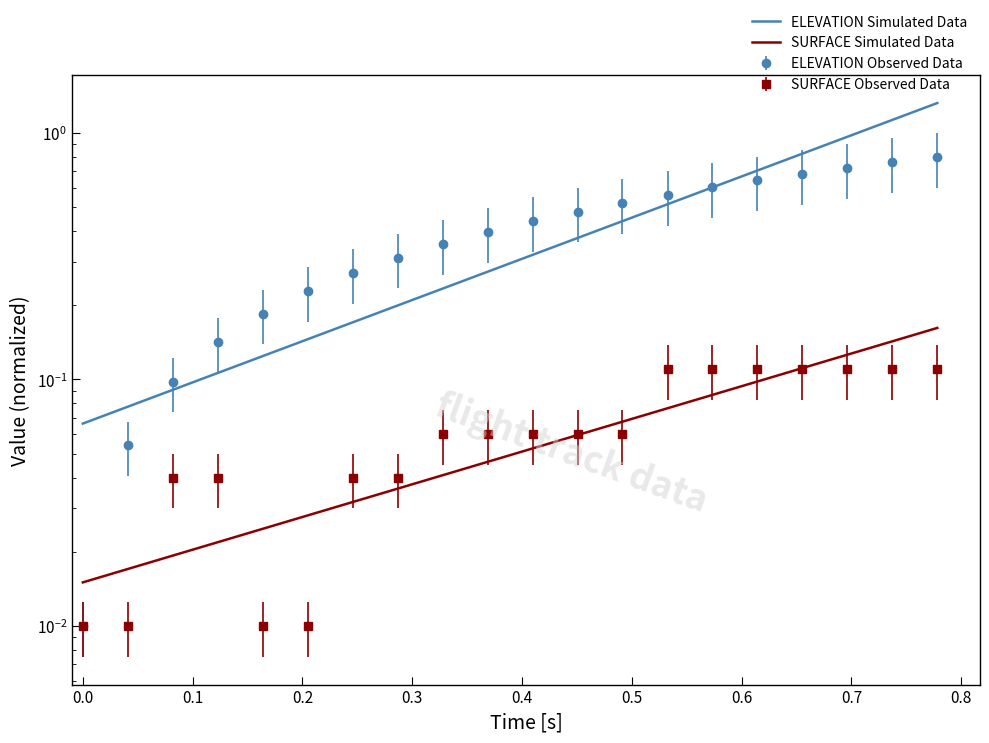

What is the value of the ELEVATION point at the 6th from the left?

0.2